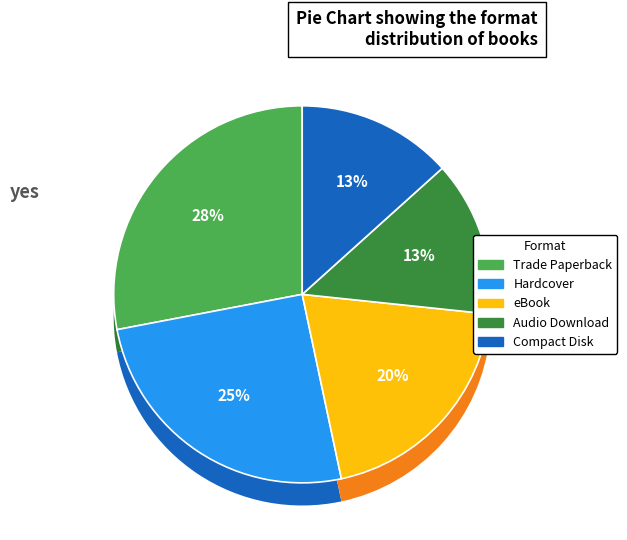

To the nearest percent, what portion does eBook represent?

20%